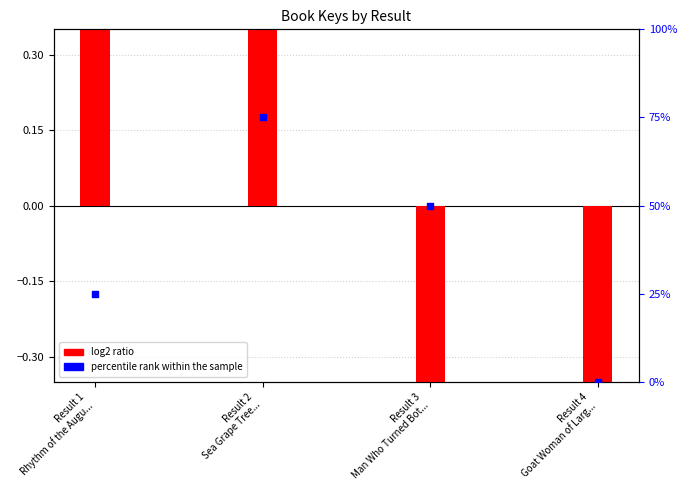

Which series has the largest total across all categories?

percentile rank within the sample